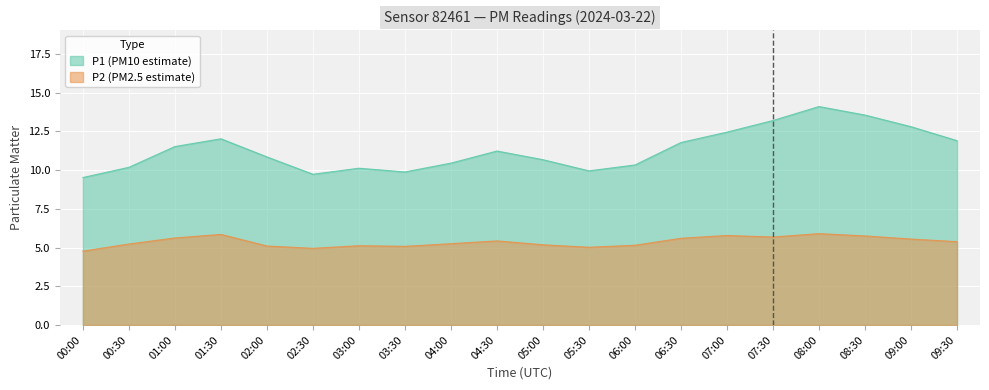

What is the lowest value of the P1 series?

9.5